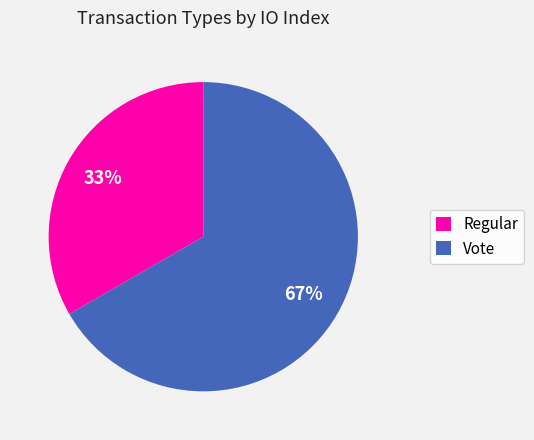

Which has a higher value, Regular or Vote?

Vote